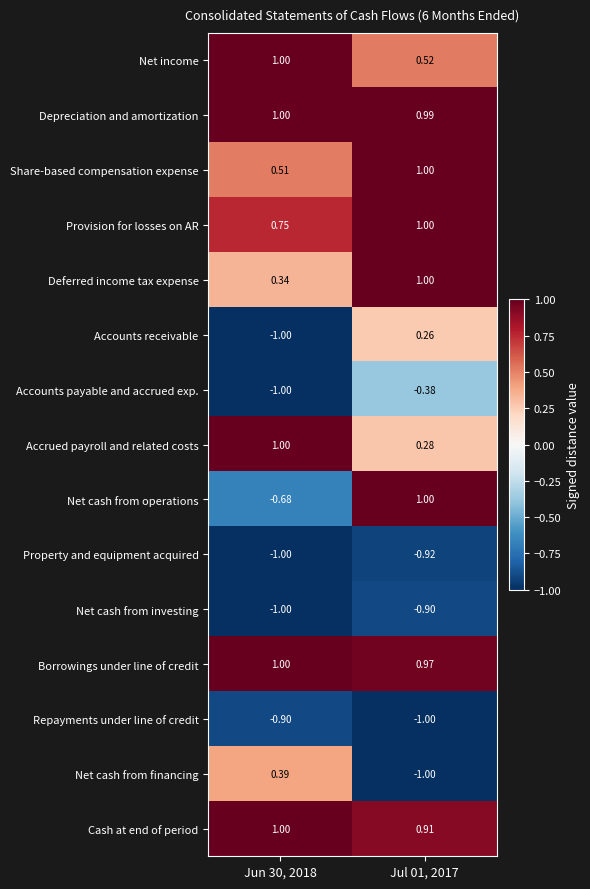

Which series changed the most between Jun 30, 2018 and Jul 01, 2017?

Net cash from operations